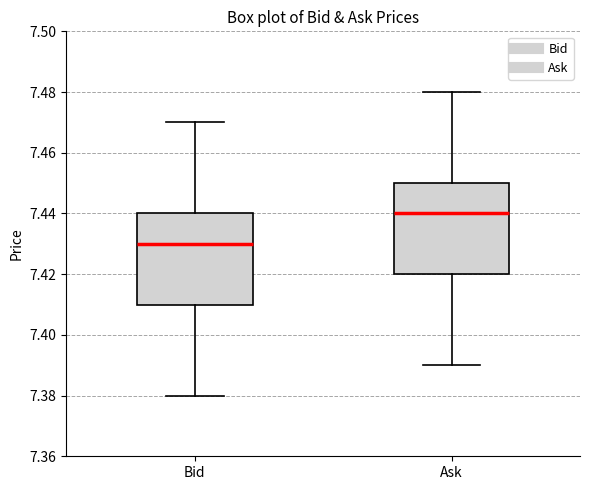

Which box has the highest median line?

Ask